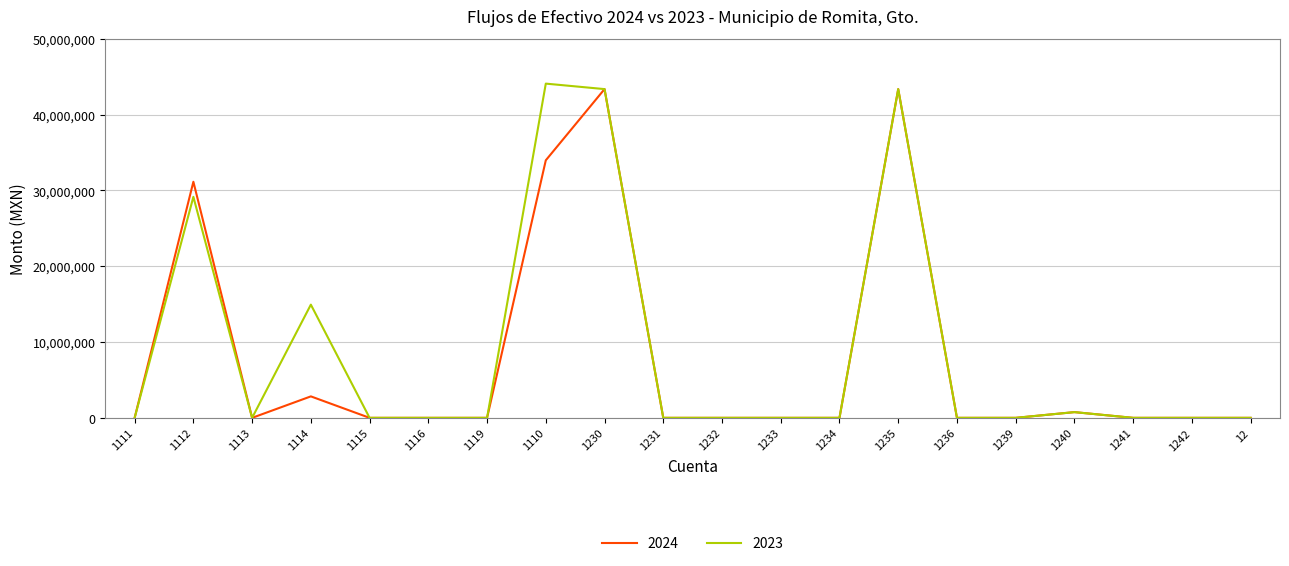

What position from the right is 1110?

13